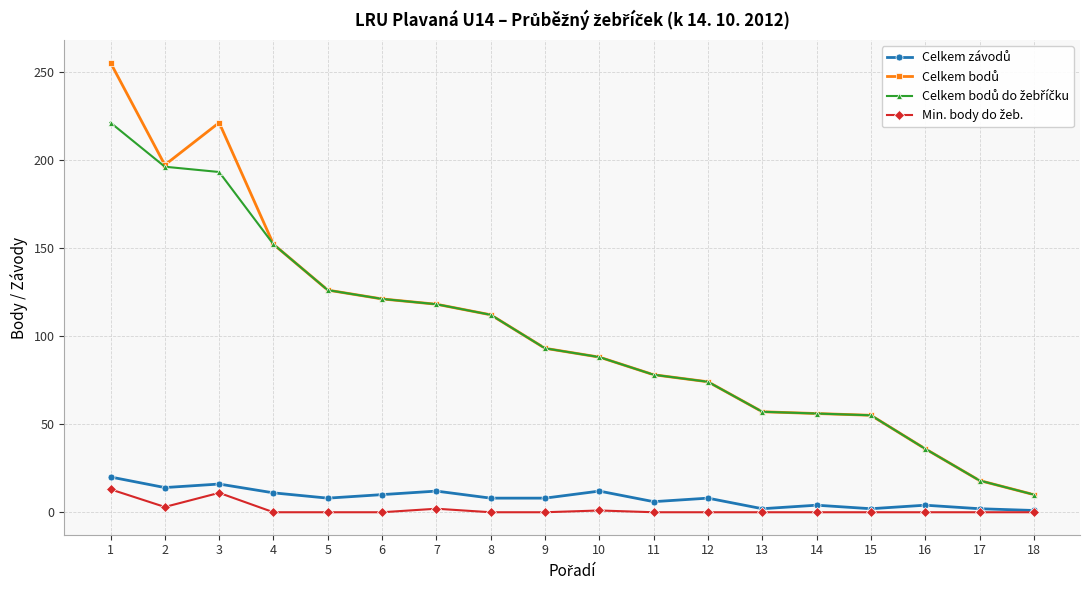

What is the greatest value displayed?

255